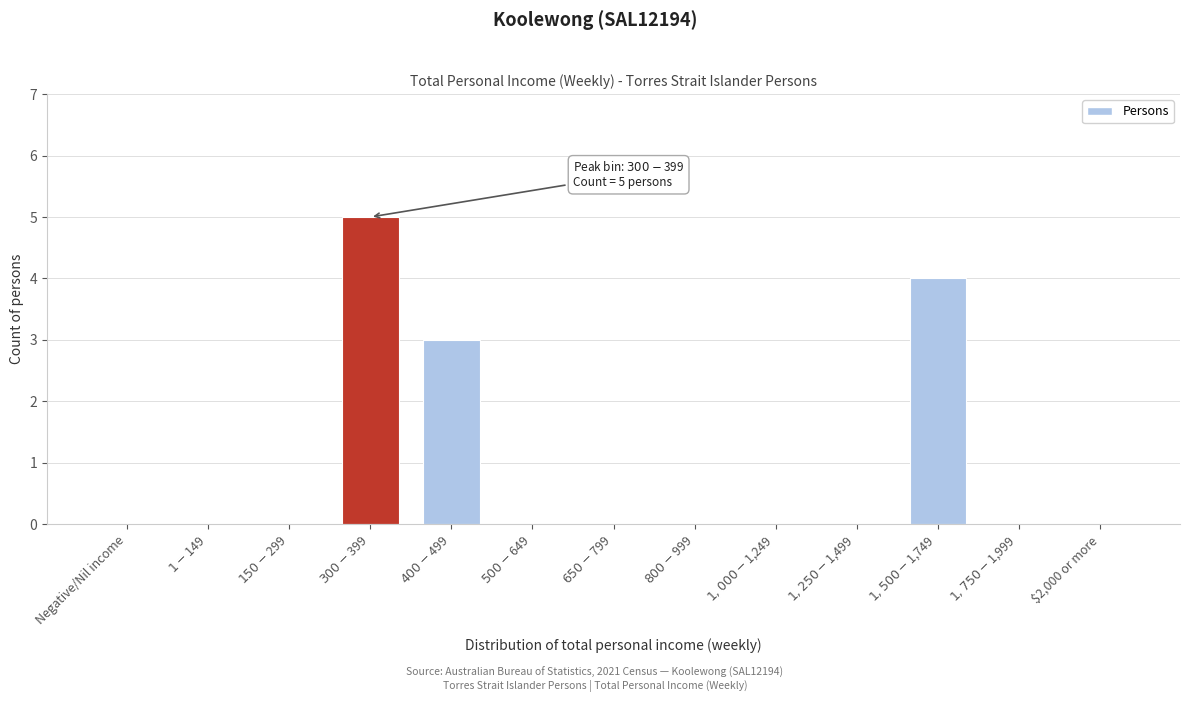

What is the greatest value displayed?

5